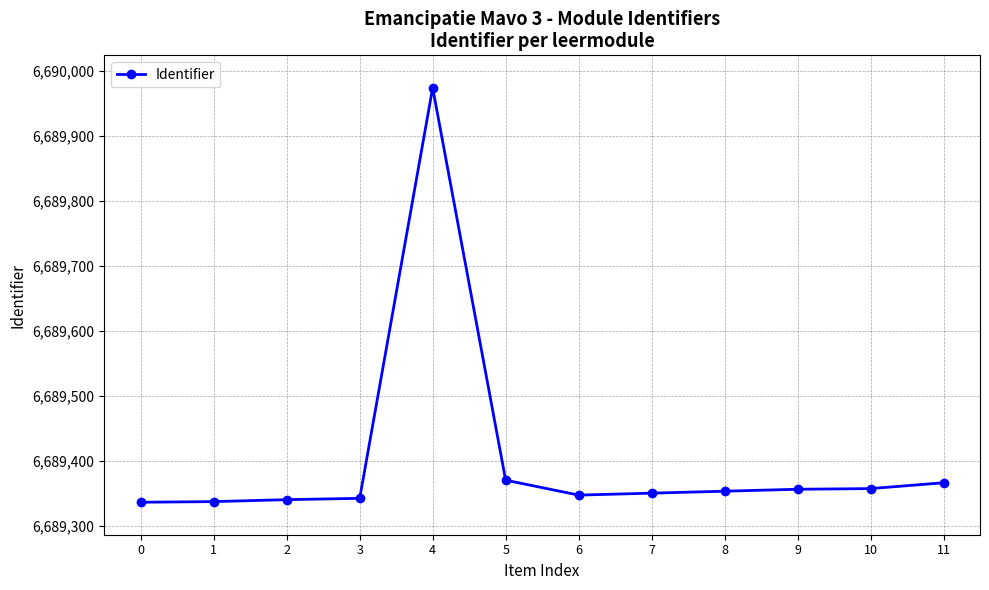

True or false: there are more than 0 points higher than both neighbors.

True